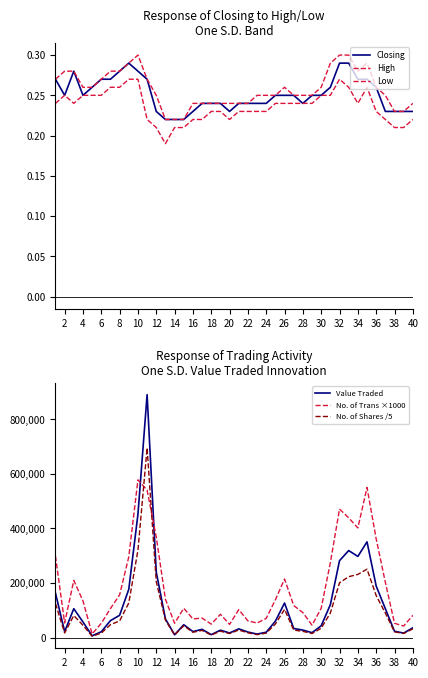

In Closing, how many points are higher than both neighbors (excluding endpoints)?

2